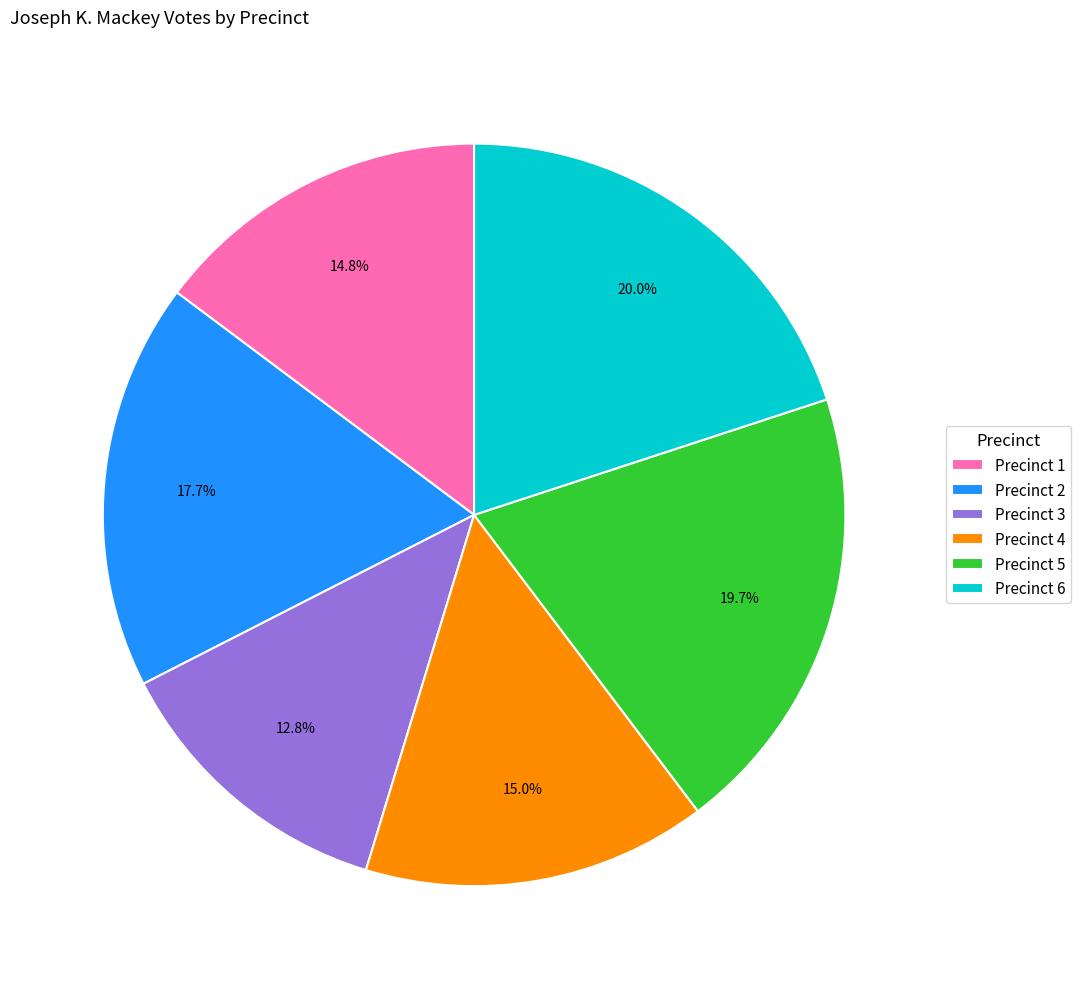

What percentage is NOT represented by Precinct 1?

85.2%